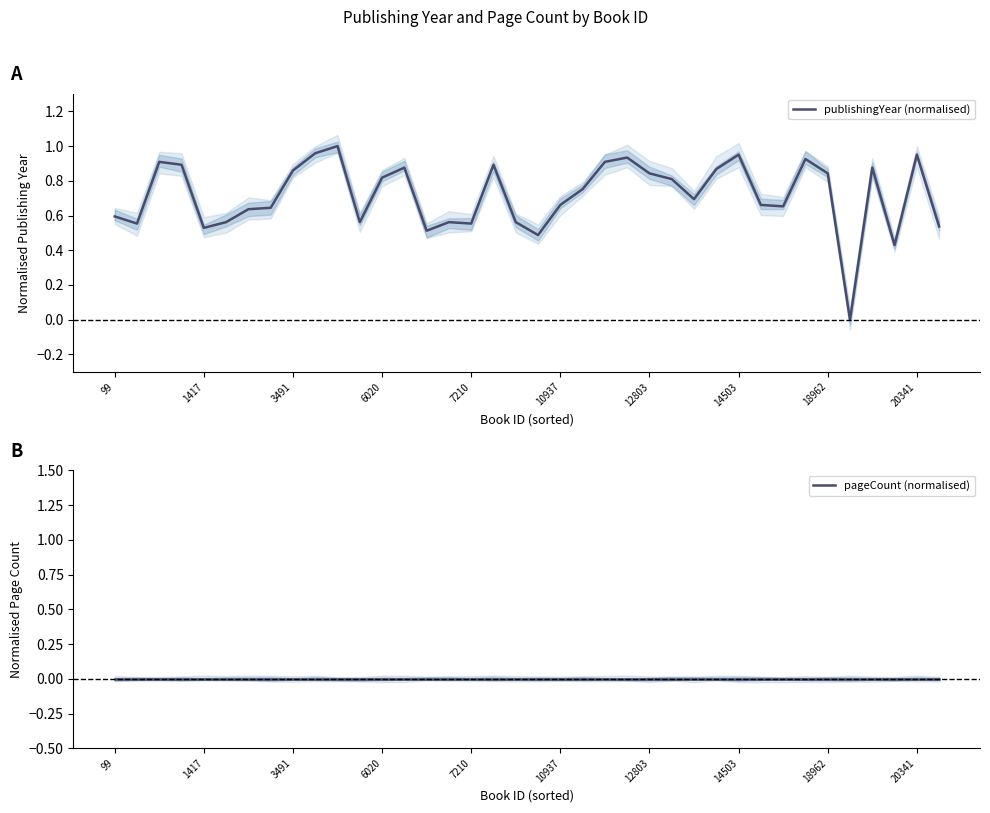

What are all the series names shown in the legend?

publishingYear (normalised), pageCount (normalised)